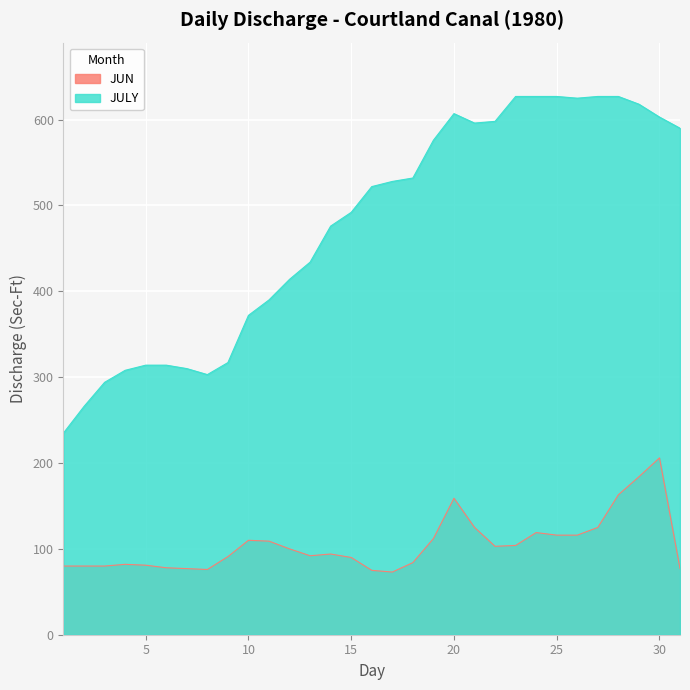

At which category is the sum across all series the highest?

30